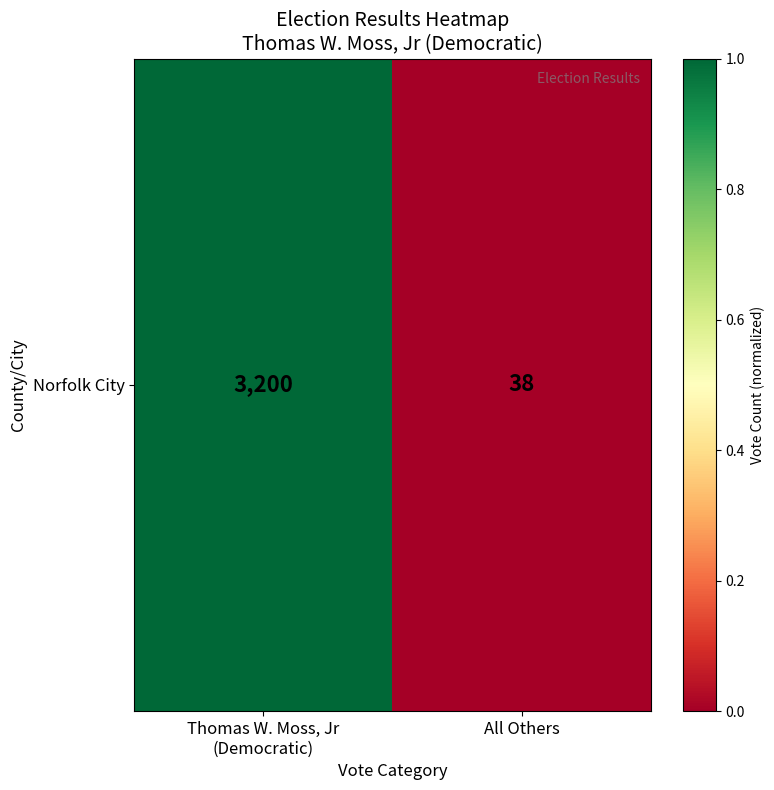

Reading right to left, extract all data points from this chart.

0.0	1.0